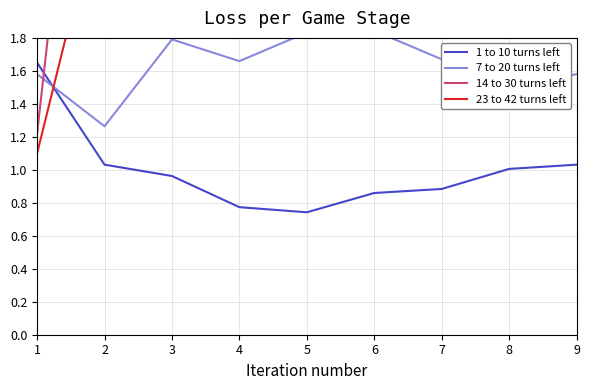

Which series has the widest spread of values?

14 to 30 turns left